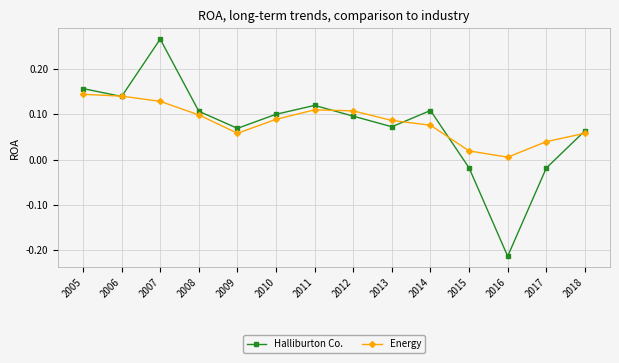

At how many categories does at least one series exceed 0?

14